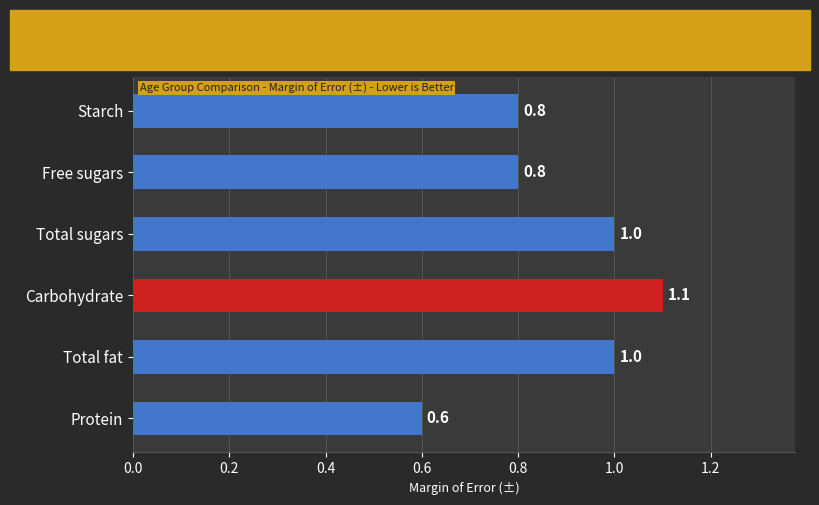

Reading top to bottom, transcribe all the data shown in this chart.

0.8	0.8	1.0	1.1	1.0	0.6